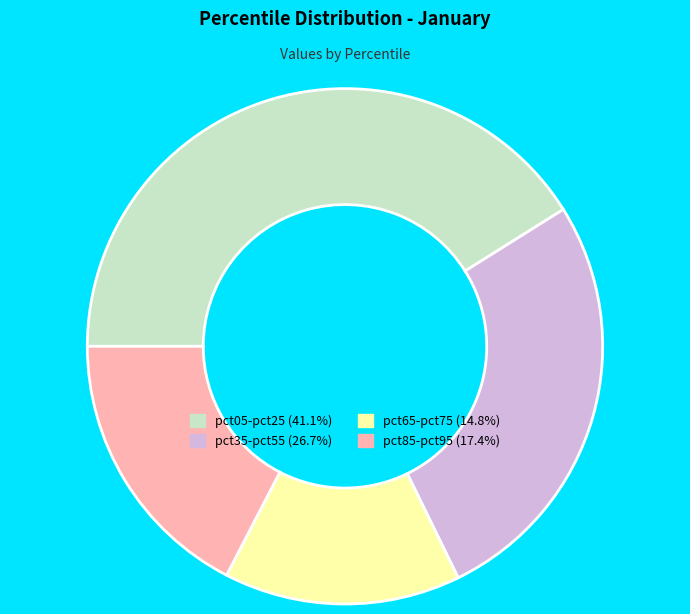

Does any single category account for the majority?

No